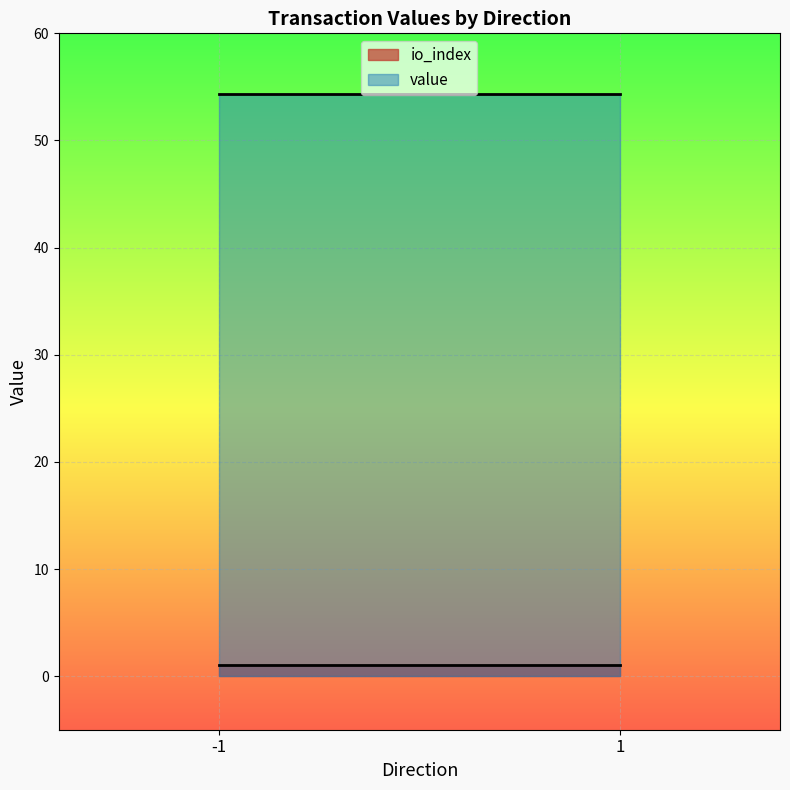

Where does the value series first go above 54?

-1